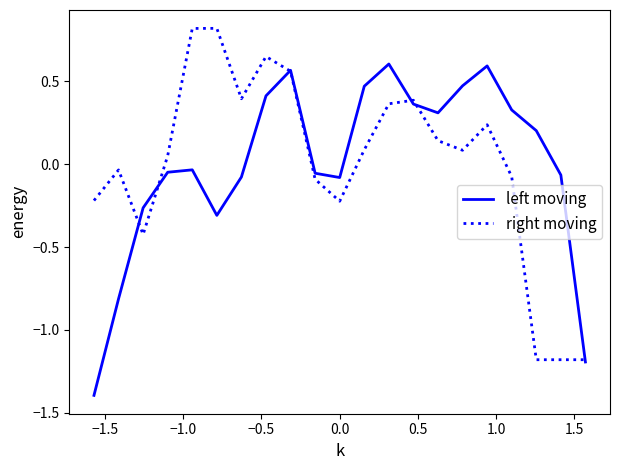

Rank the series by their maximum value, from highest to lowest.

right moving, left moving